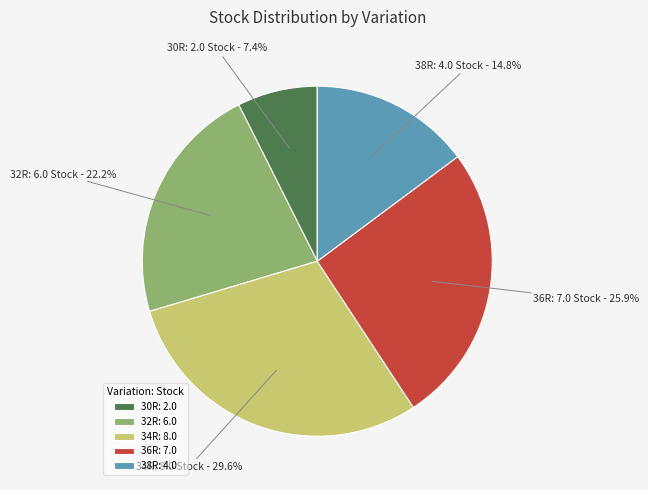

Rank the categories by value from lowest to highest.

30R: 2.0, 38R: 4.0, 32R: 6.0, 36R: 7.0, 34R: 8.0